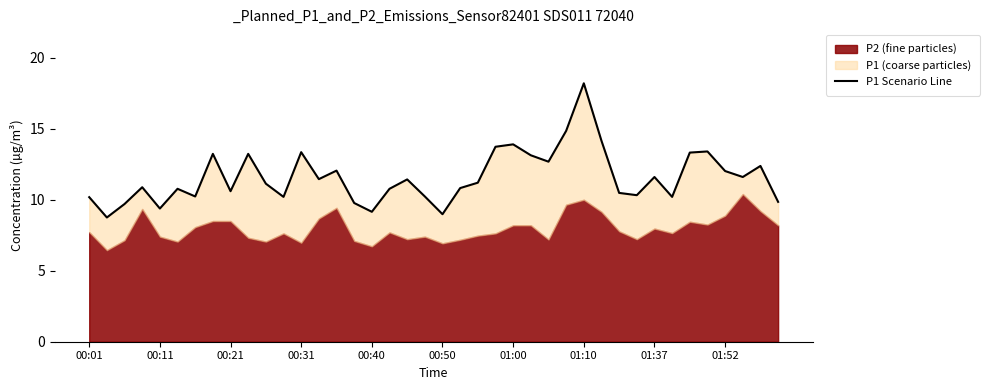

What is the sum of all values?

463.3